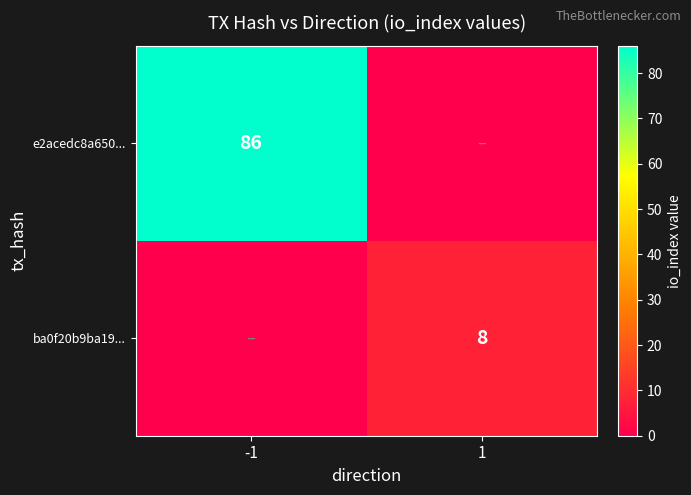

The e2acedc8a650... series shows 141 at -1. True or false?

False